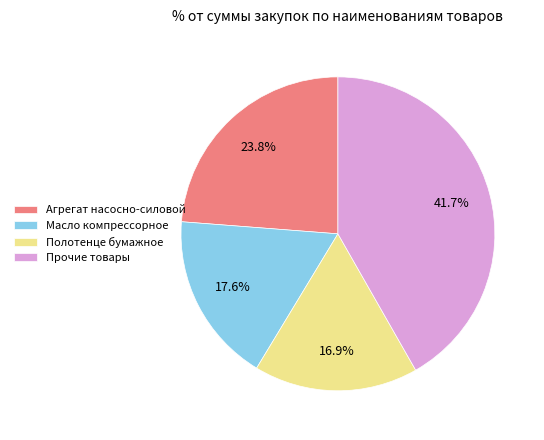

True or false: Масло компрессорное accounts for 11% of the total.

False